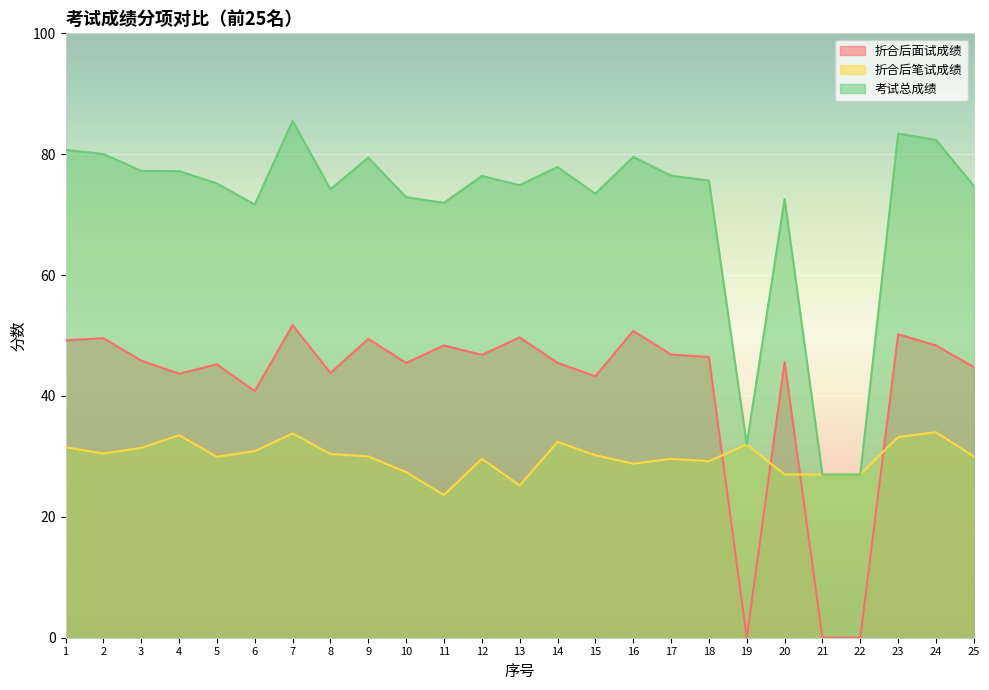

What is the value of the 考试总成绩 point at the 3rd from the left?

77.2